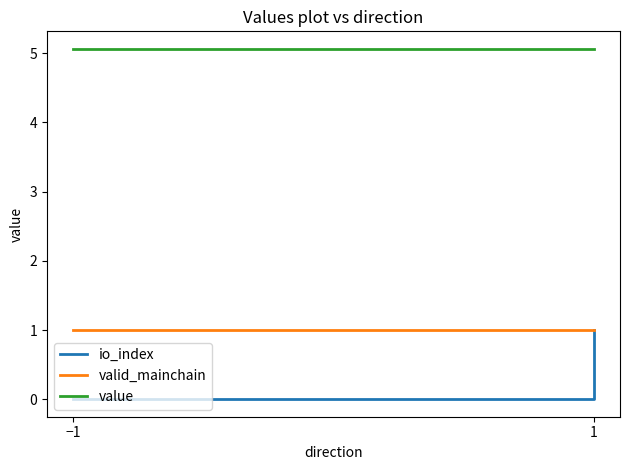

Which series changed the most between −1 and 1?

io_index